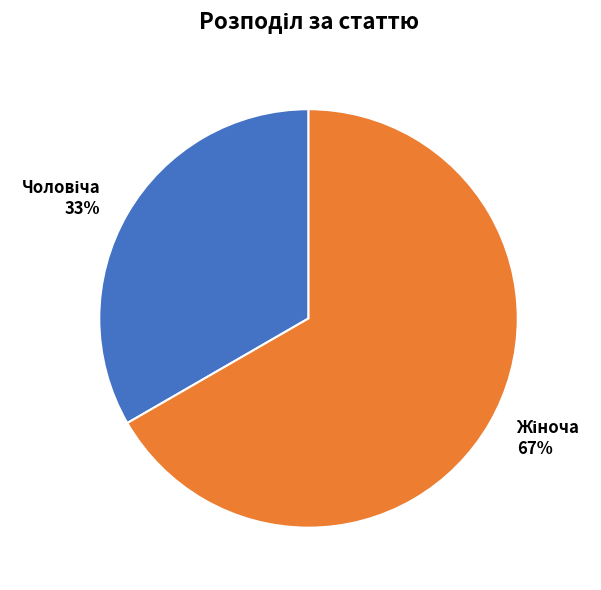

To the nearest percent, what is the average slice percentage?

50%